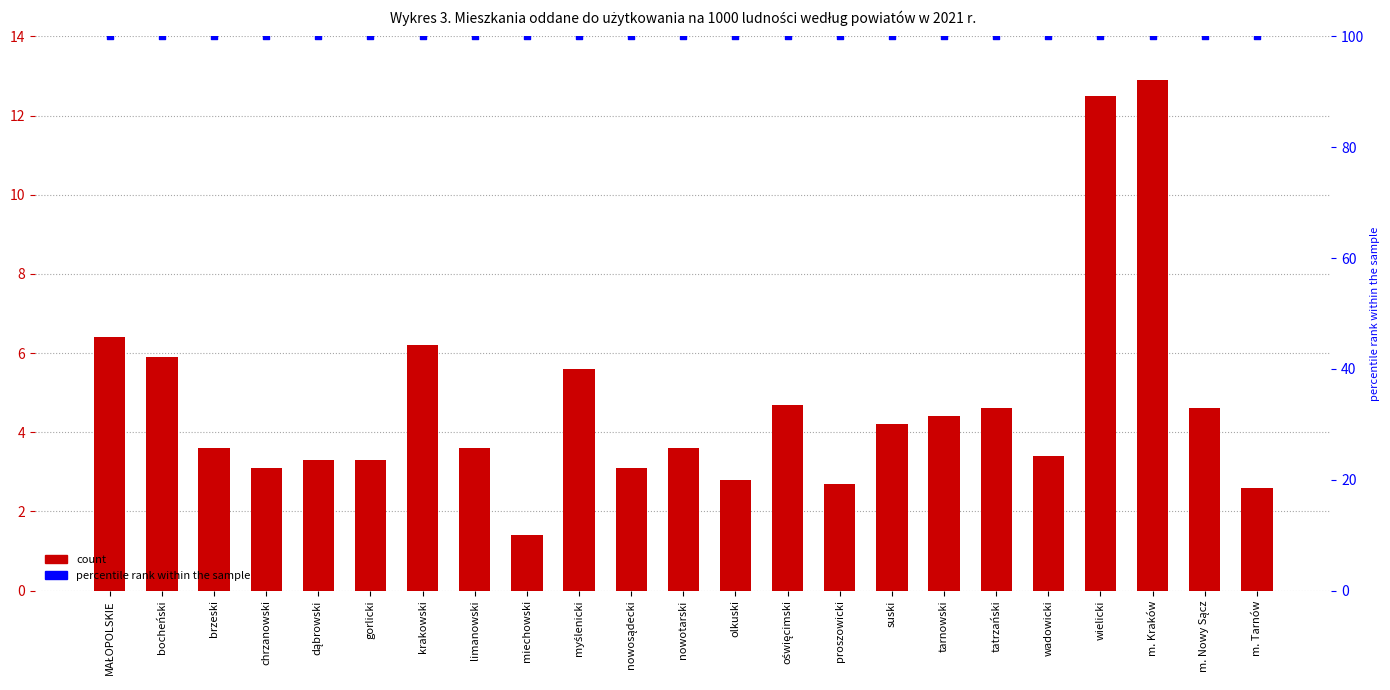

Which series reaches the minimum Y coordinate?

Mieszkania oddane do użytkowania na 1000 ludności